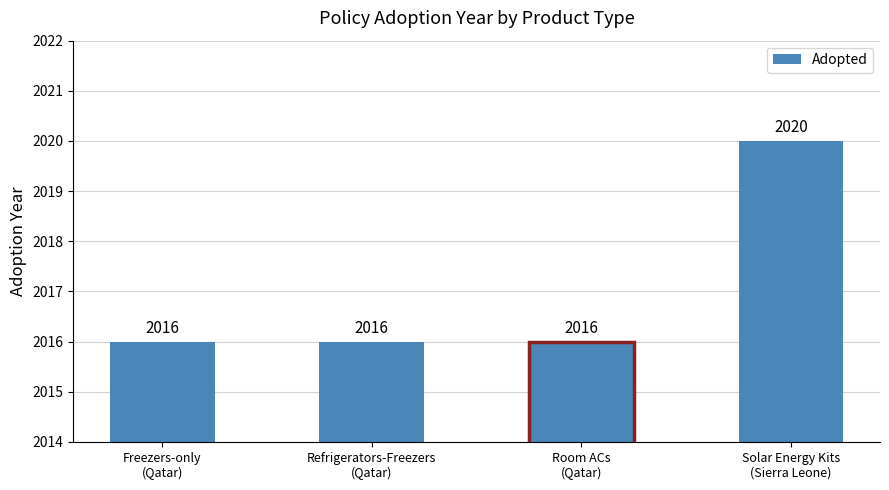

Reading left to right, list all the values displayed in this chart.

Freezers-only
(Qatar)=2016	Refrigerators-Freezers
(Qatar)=2016	Room ACs
(Qatar)=2016	Solar Energy Kits
(Sierra Leone)=2020